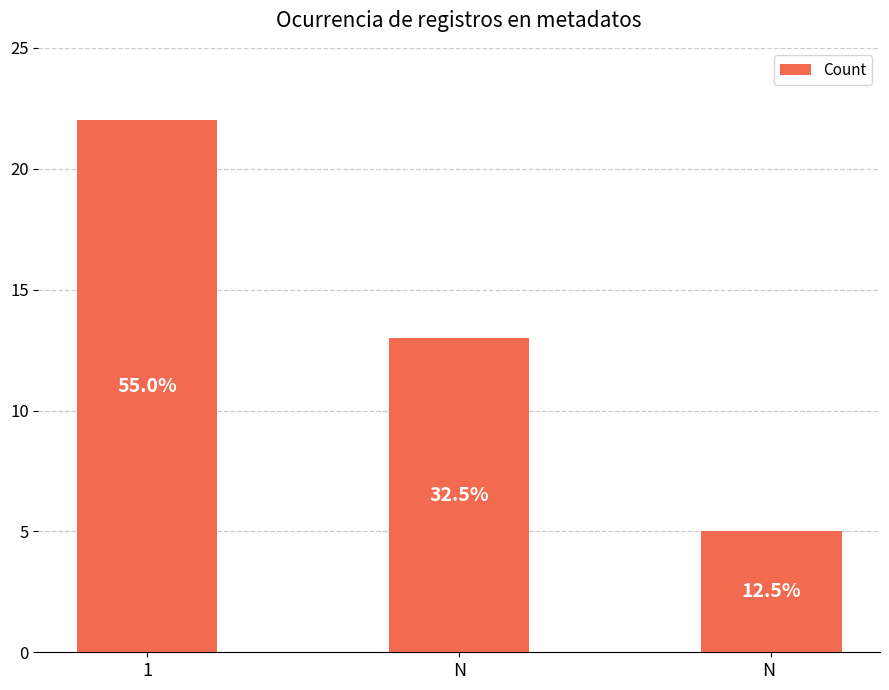

Are the bars horizontal?

No